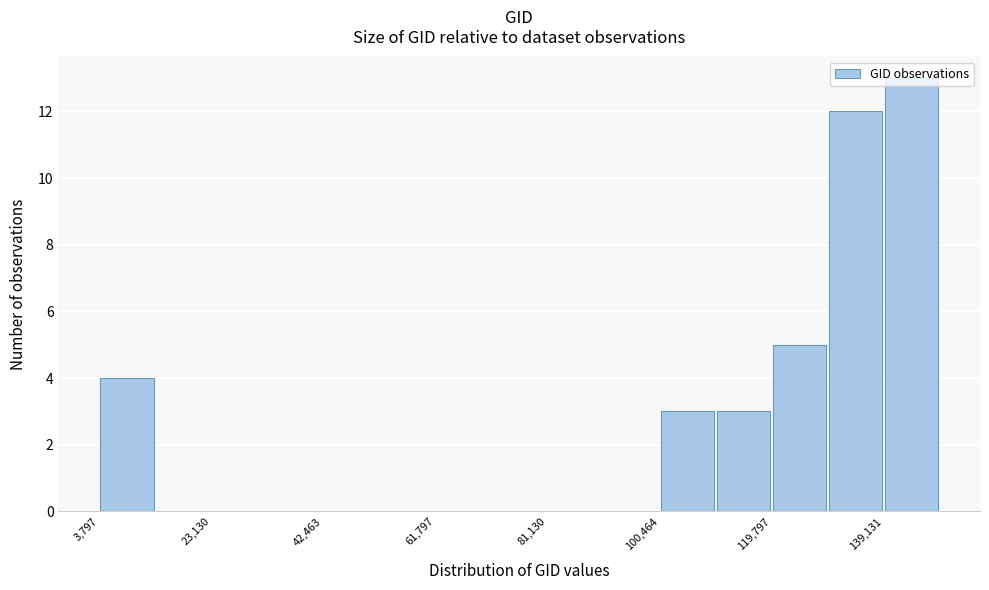

Reading left to right, transcribe this chart: for each bar, give the range it covers on the x-axis and its height. Neither the bar edges nor the heights are printed on the chart, so give them approximately, as read against the axes.

4000 to 14000: 4
14000 to 24000: 0
24000 to 32000: 0
32000 to 42000: 0
42000 to 52000: 0
52000 to 62000: 0
62000 to 72000: 0
72000 to 82000: 0
82000 to 90000: 0
90000 to 100000: 0
100000 to 110000: 3
110000 to 120000: 3
120000 to 130000: 5
130000 to 140000: 12
140000 to 148000: 13